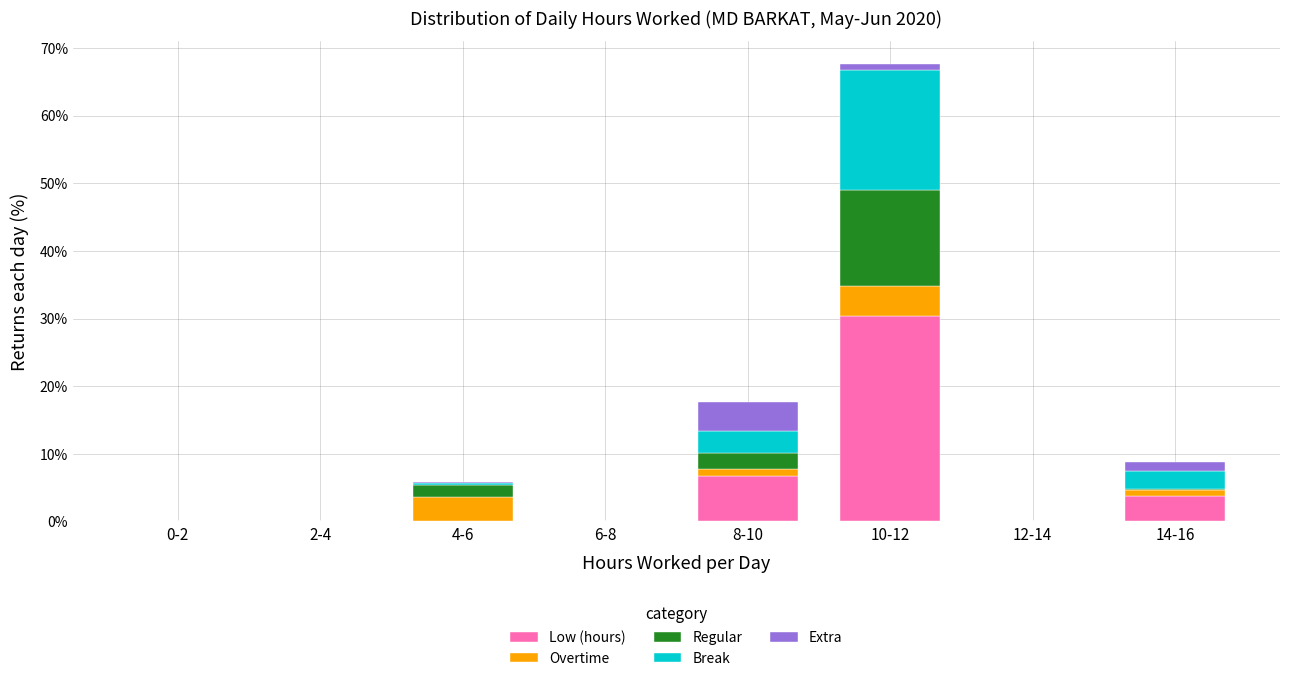

At which category is the sum across all series the highest?

10-12